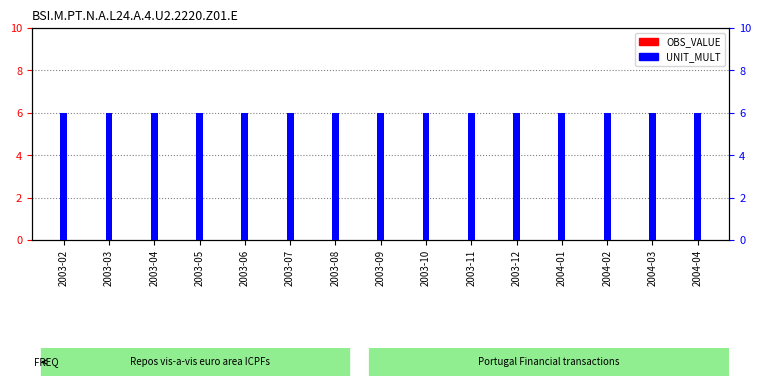

Which series has the largest total across all categories?

UNIT_MULT